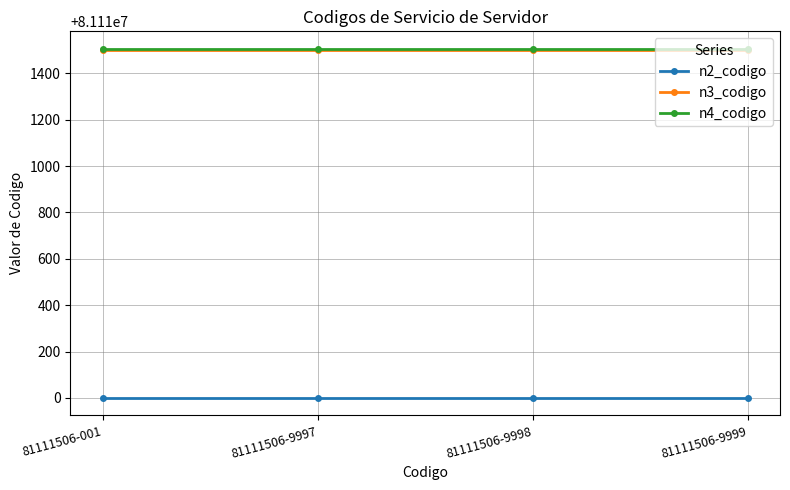

True or false: n4_codigo and n3_codigo cross at least once.

False